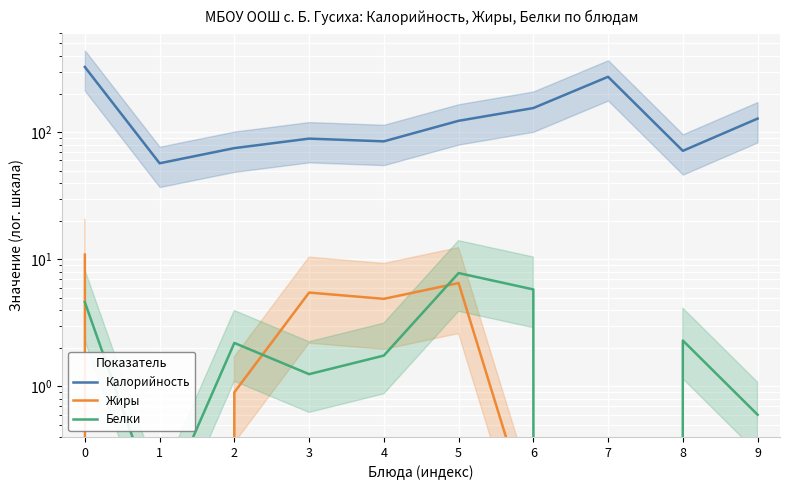

What is the average value of the Белки series?

2.6